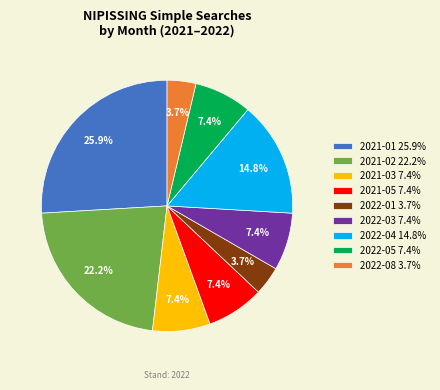

Approximately how many times larger is the value at 2022-05 7.4% compared to 2022-03 7.4%?

1.0